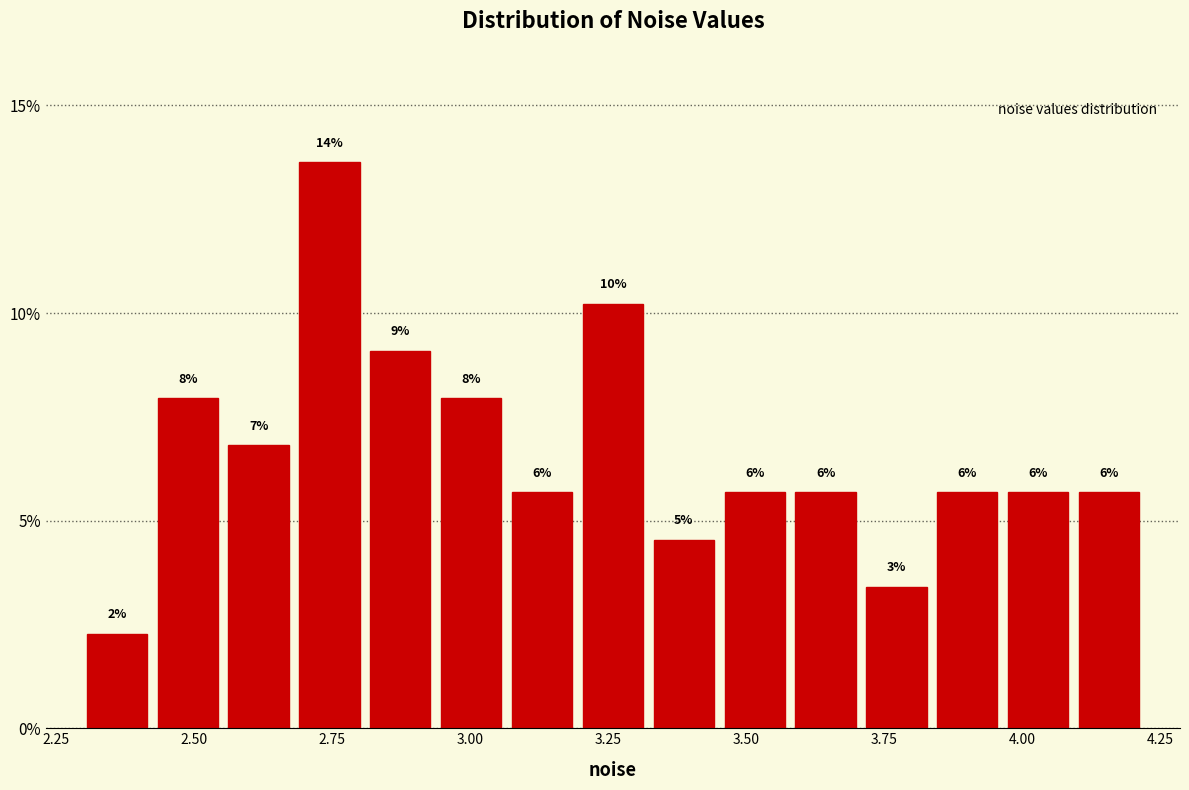

Around what value on the x-axis is the tallest bar? Give the approximate position of its centre, as read against the axis.

2.75